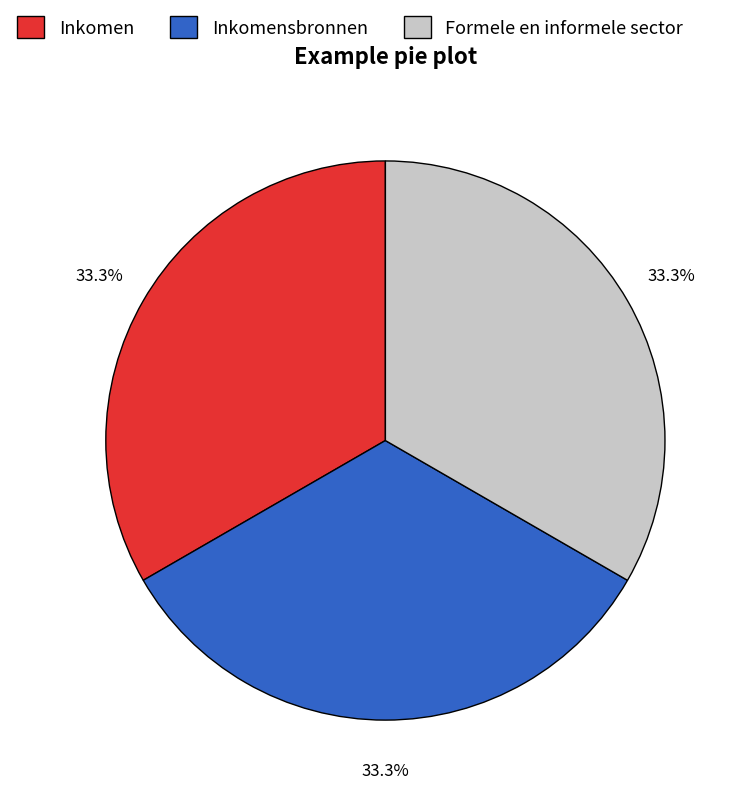

What is the ratio of the value at Formele en informele sector to the value at Inkomensbronnen?

1.0